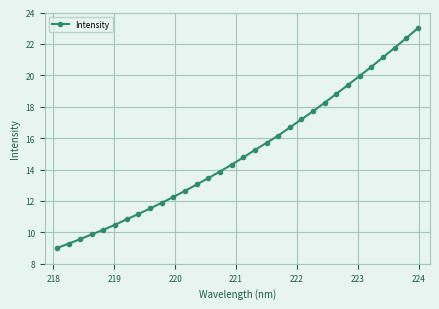

What is the difference between the second highest and minimum values?

13.4